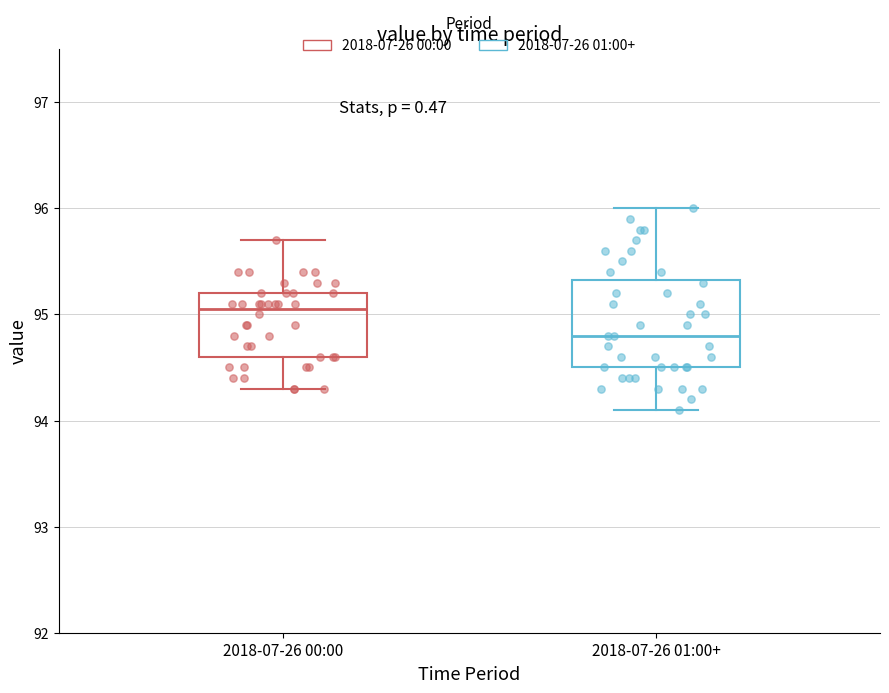

Reading left to right, transcribe this box plot: for each box, give where its median line is, the range the box spans, and where its two whiskers end, as read against the y-axis. The values are not printed on the chart, so give them approximately, as read against the axis.

2018-07-26 00:00: median 95.1, box 94.6 to 95.2, whiskers 94.3 to 95.7
2018-07-26 01:00+: median 94.8, box 94.5 to 95.3, whiskers 94.1 to 96.0